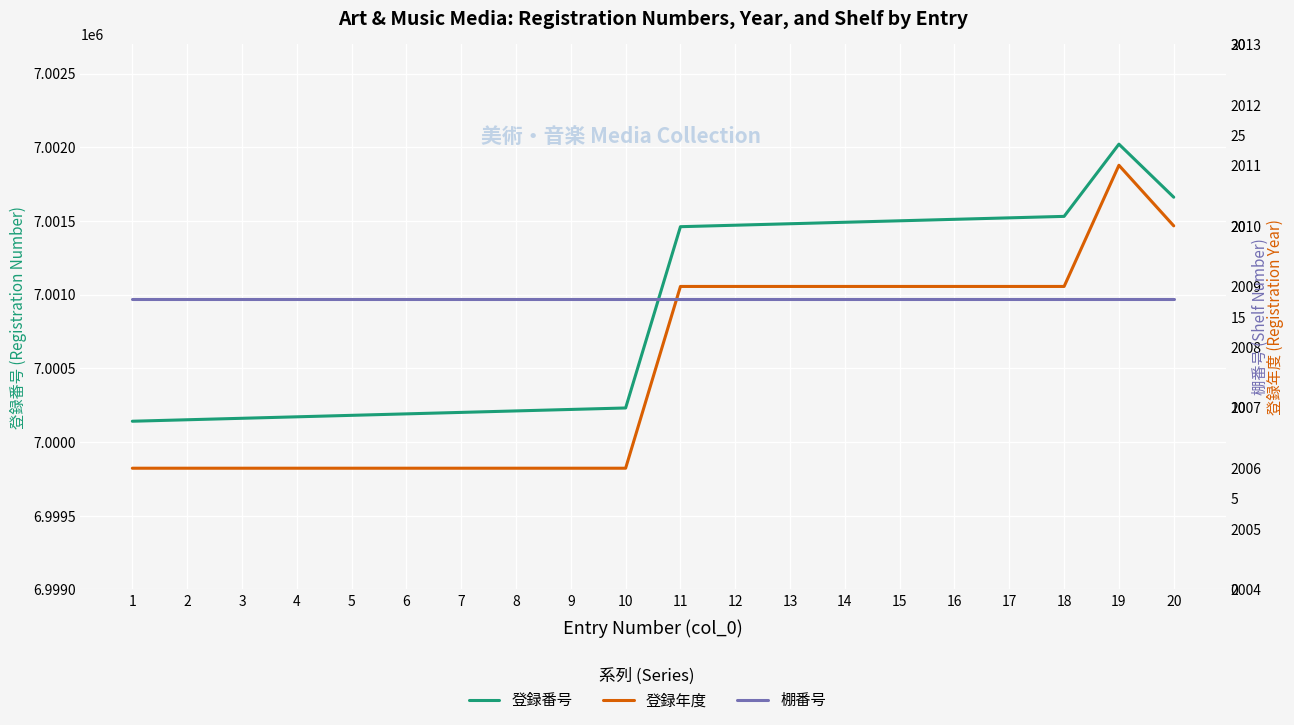

What is the average value of the 登録年度 series?

2008